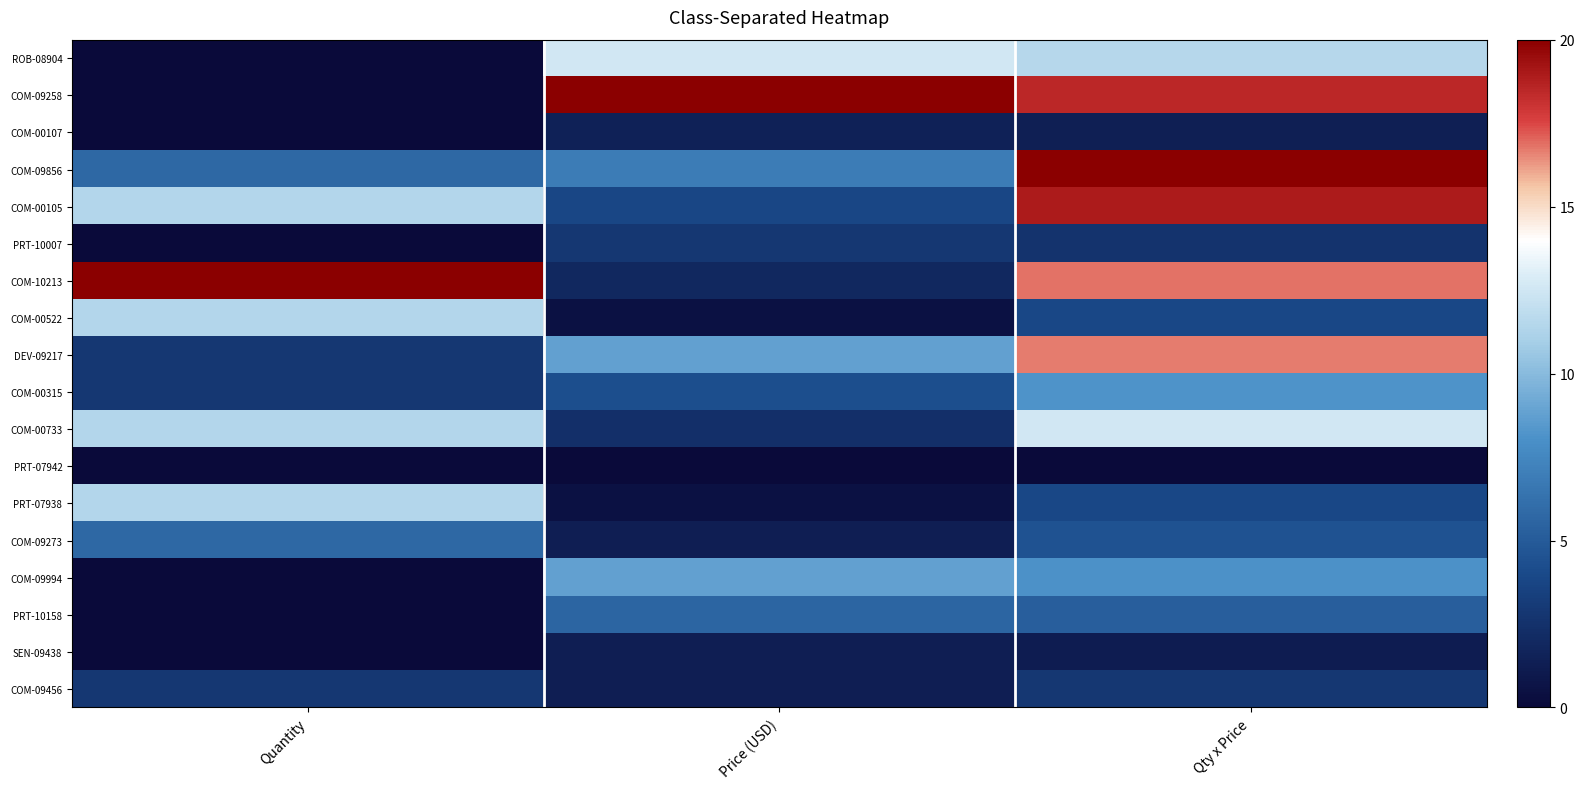

Which series has the largest total across all categories?

COM-10213